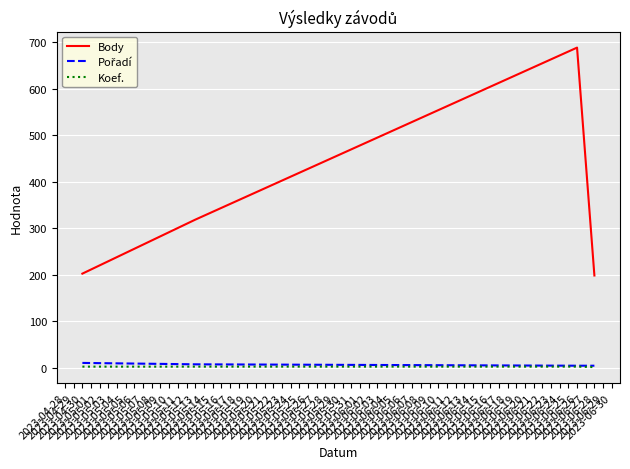

How many Koef. values are between 2 and 3?

3